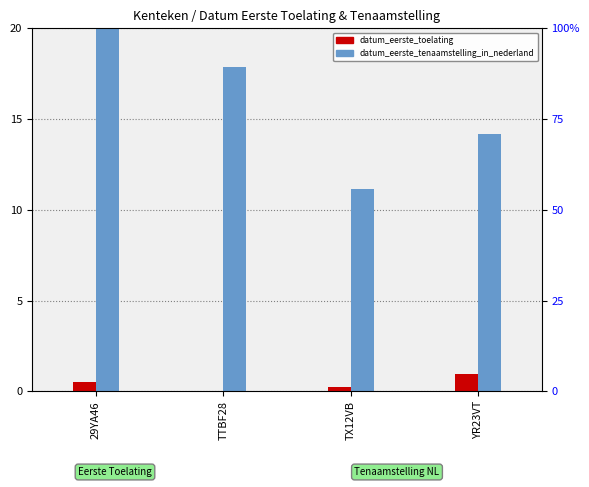

True or false: datum_eerste_toelating has a value of 0.1 at TX12VB.

False